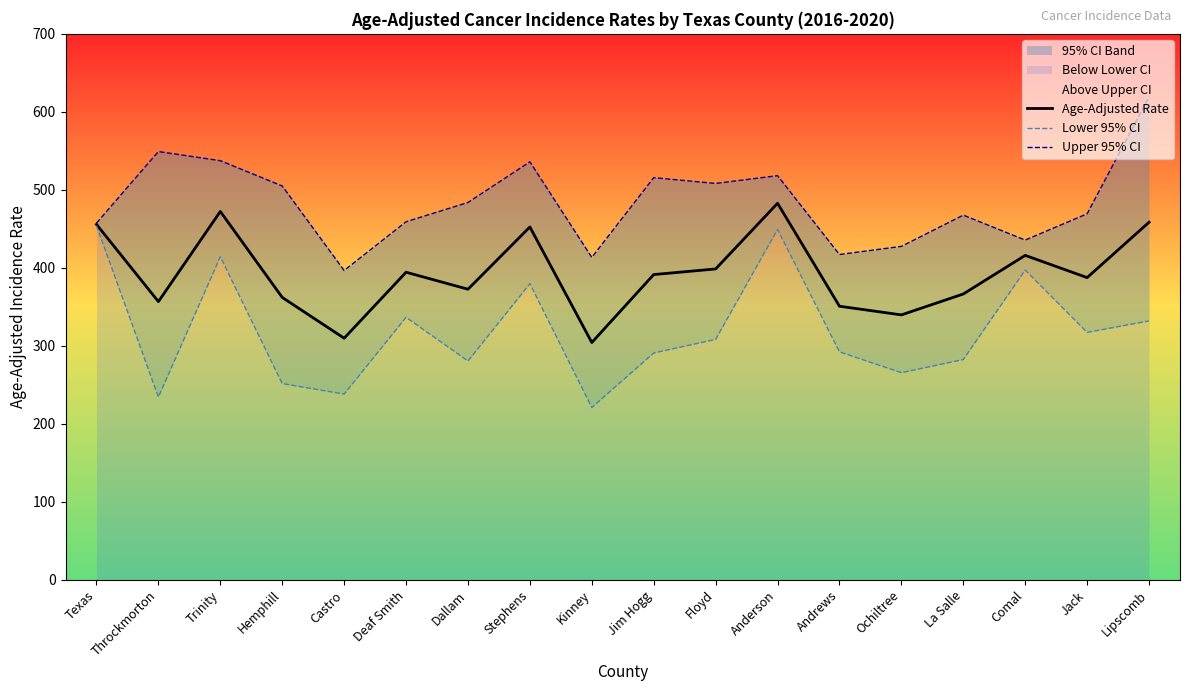

What is the difference between the Lower 95% CI values at Andrews and Jack?

25.0